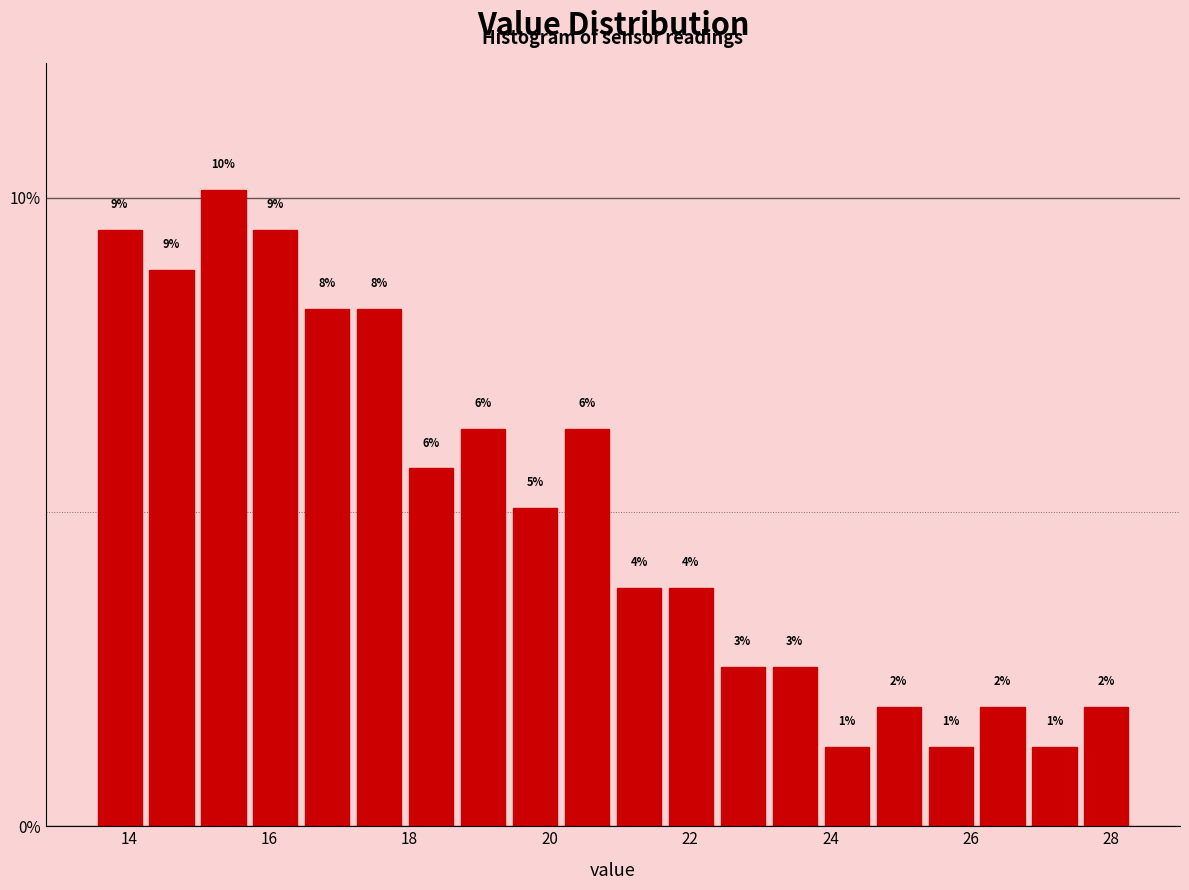

Read against the x-axis, roughly where is the centre of the tallest bar?

15.4